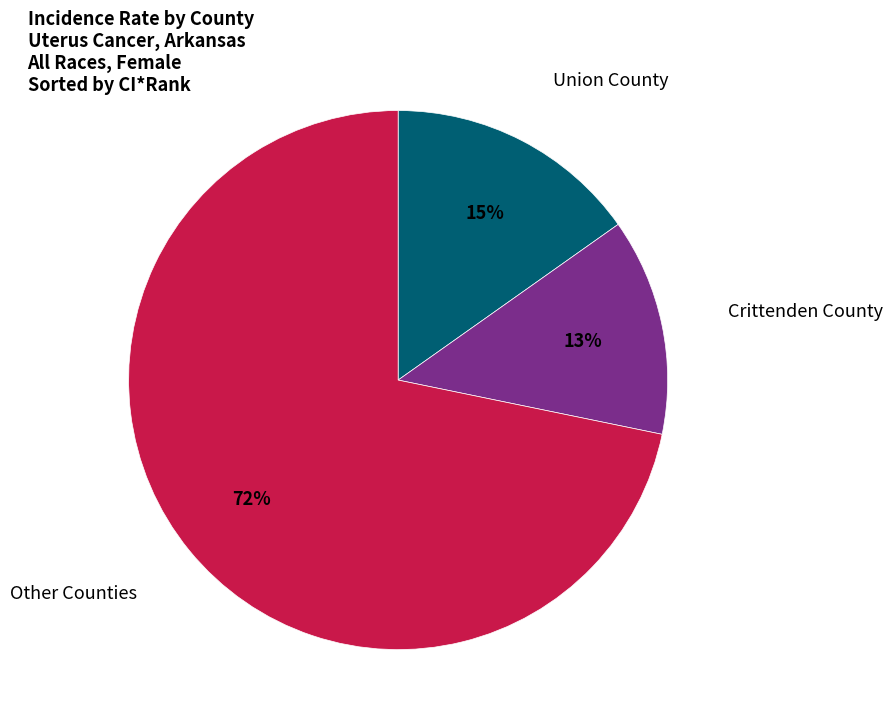

To the nearest percent, what is the difference between the largest and smallest slice percentages?

59%